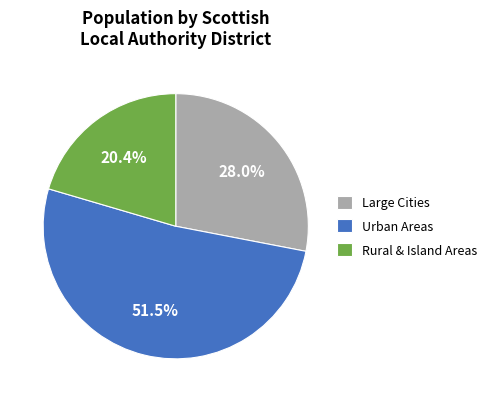

Rank the categories by value from highest to lowest.

Urban Areas, Large Cities, Rural & Island Areas